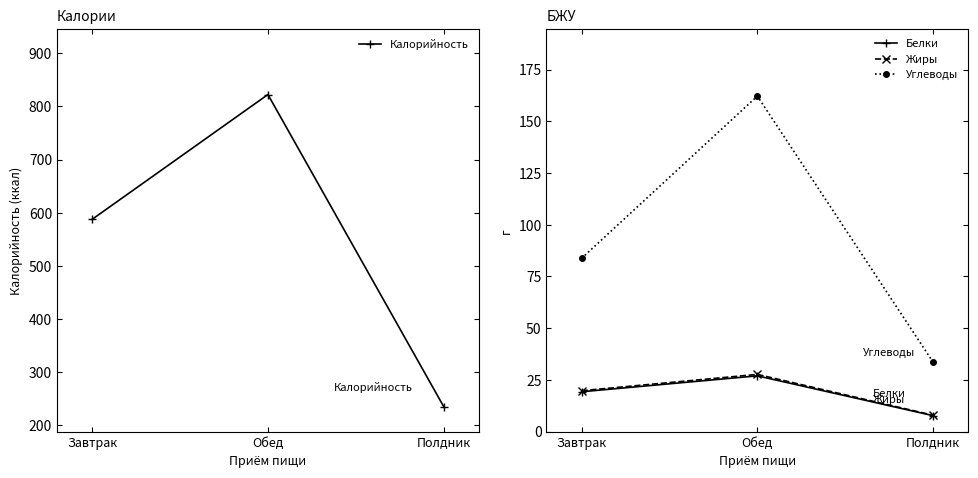

At how many categories does at least one series exceed 658?

1